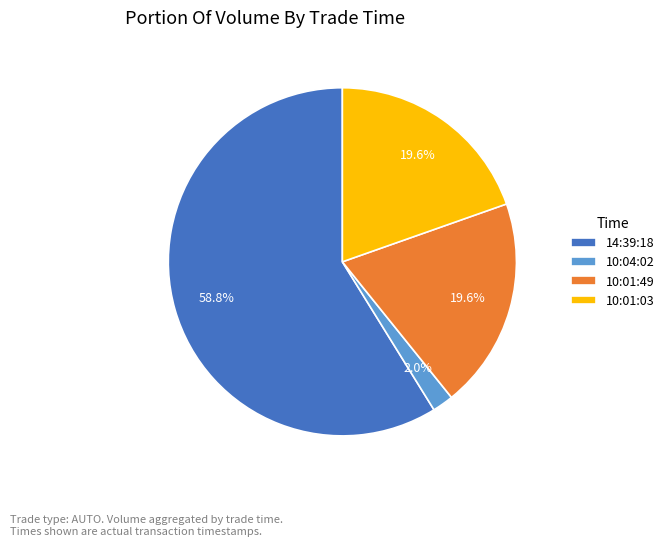

To the nearest percent, what portion does 10:01:49 represent?

20%